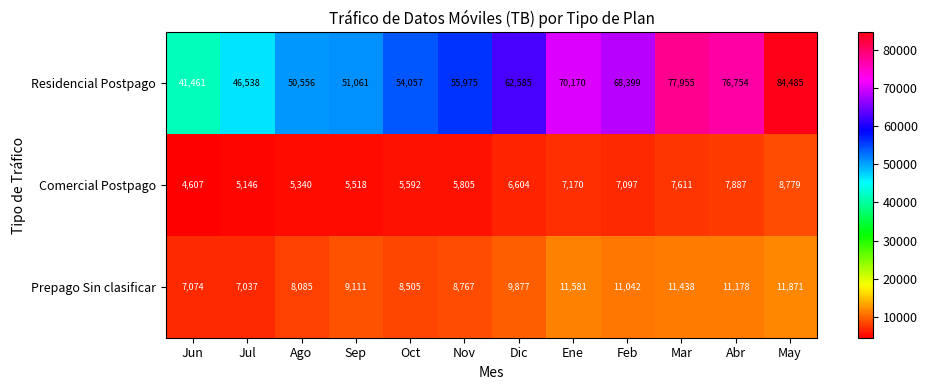

At which label does Residencial Postpago reach its peak?

May